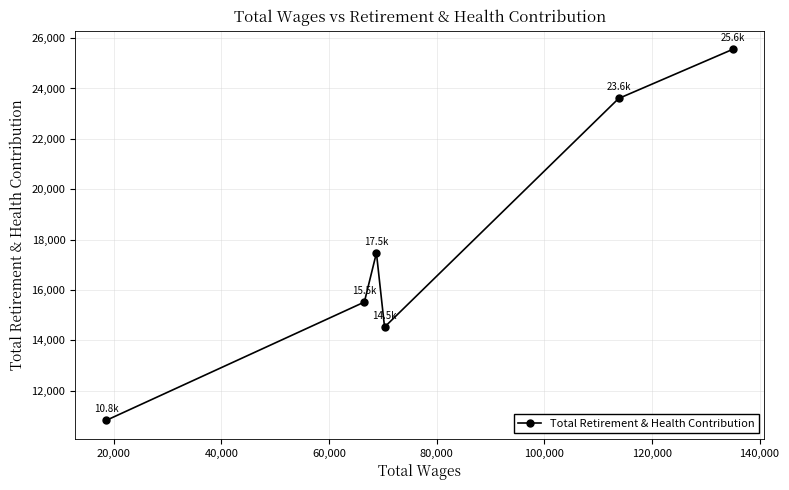

How many interior local valleys (lower than both neighbors) does the data have?

1